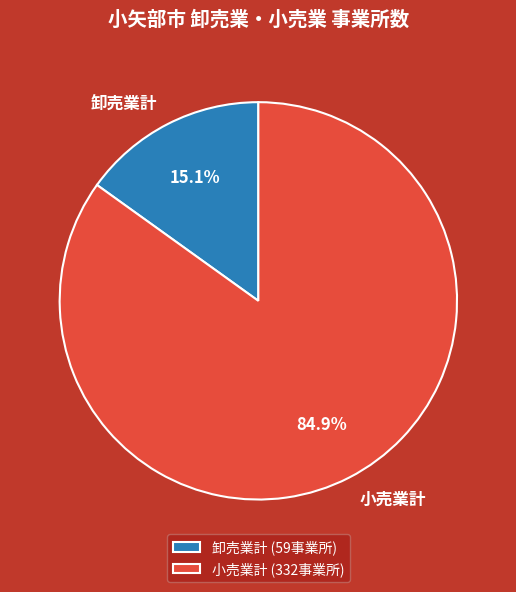

How many segments does this pie chart have?

2